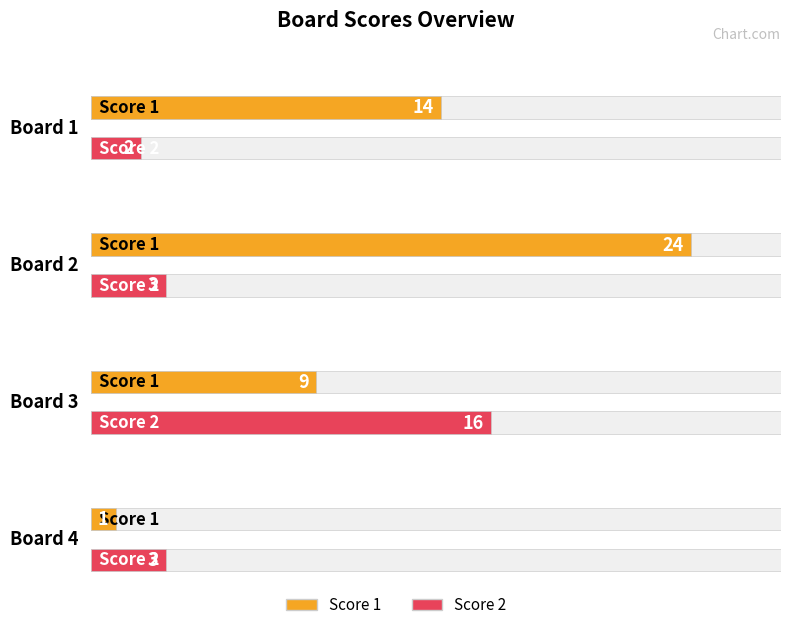

Reading right to left, what are all the values shown in this chart?

Score 1: 1	9	24	14
Score 2: 3	16	3	2